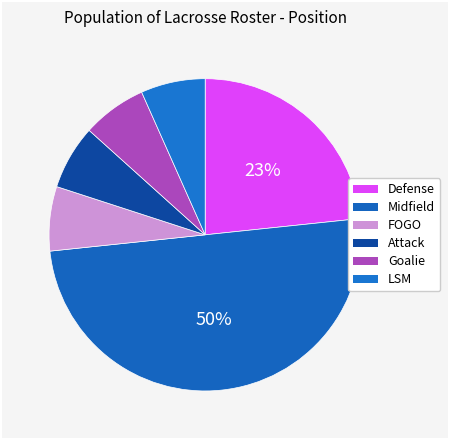

To the nearest percent, what portion does Defense represent?

23%